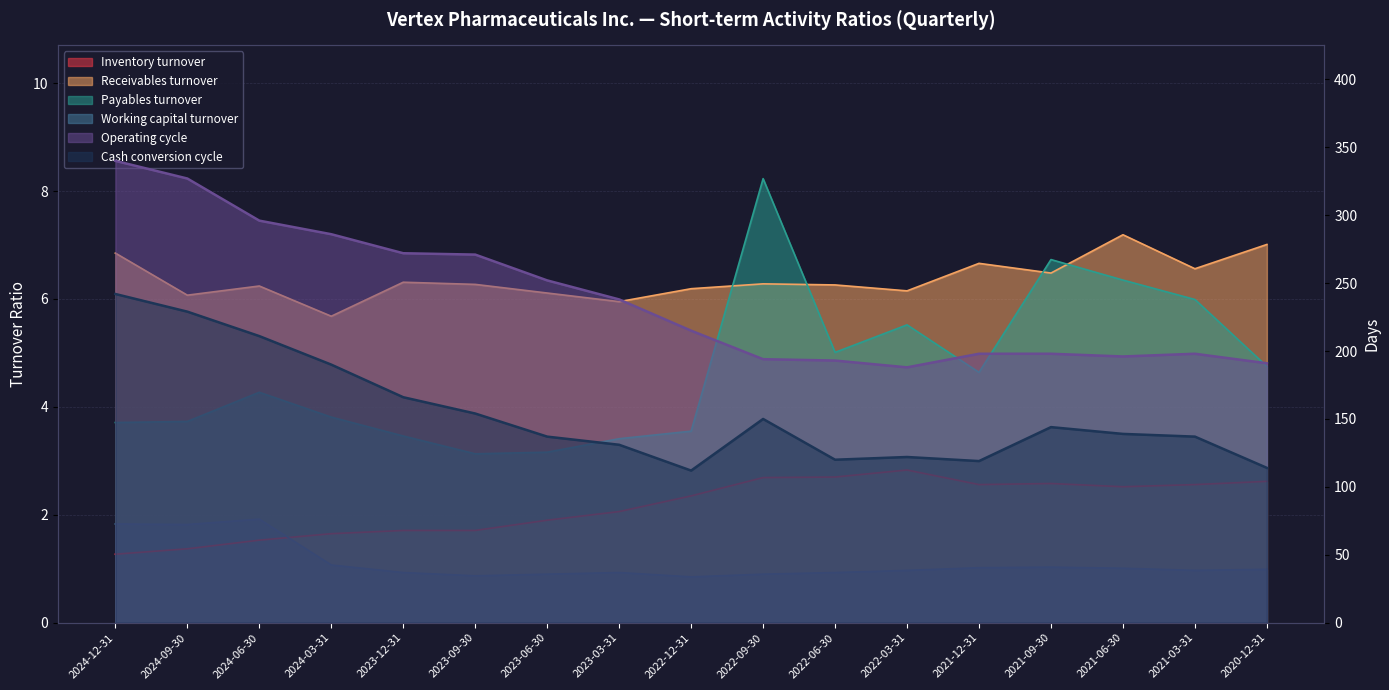

True or false: Working capital turnover and Cash conversion cycle cross at least once.

False